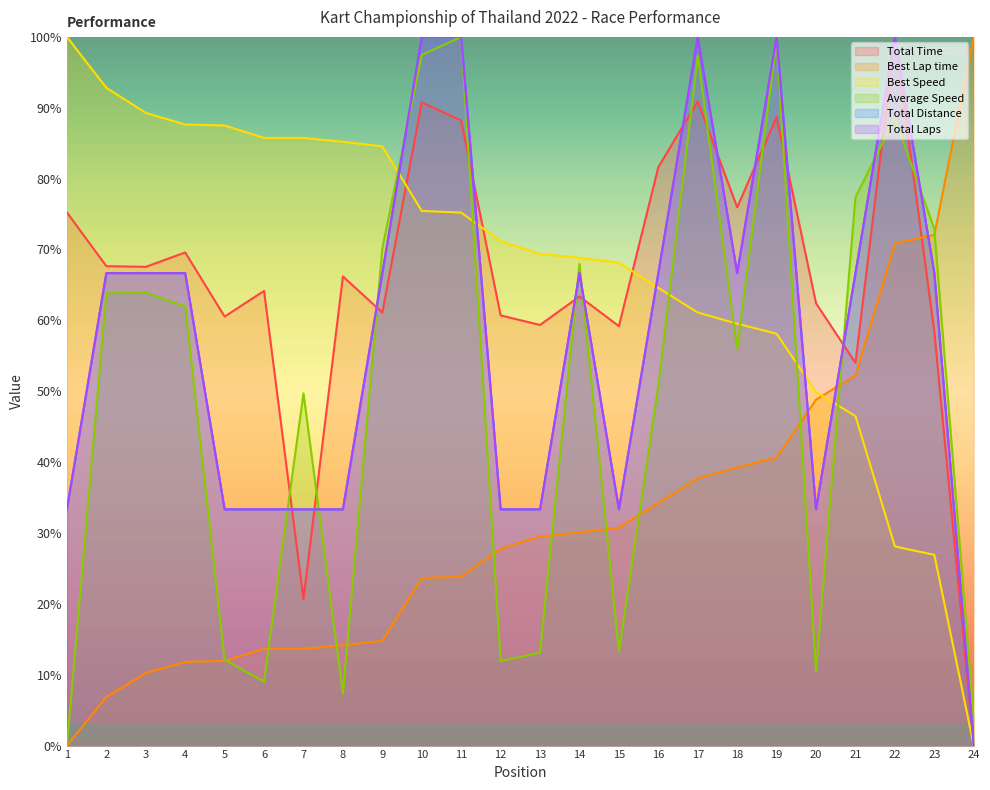

At which label does Average Speed first exceed 61?

2